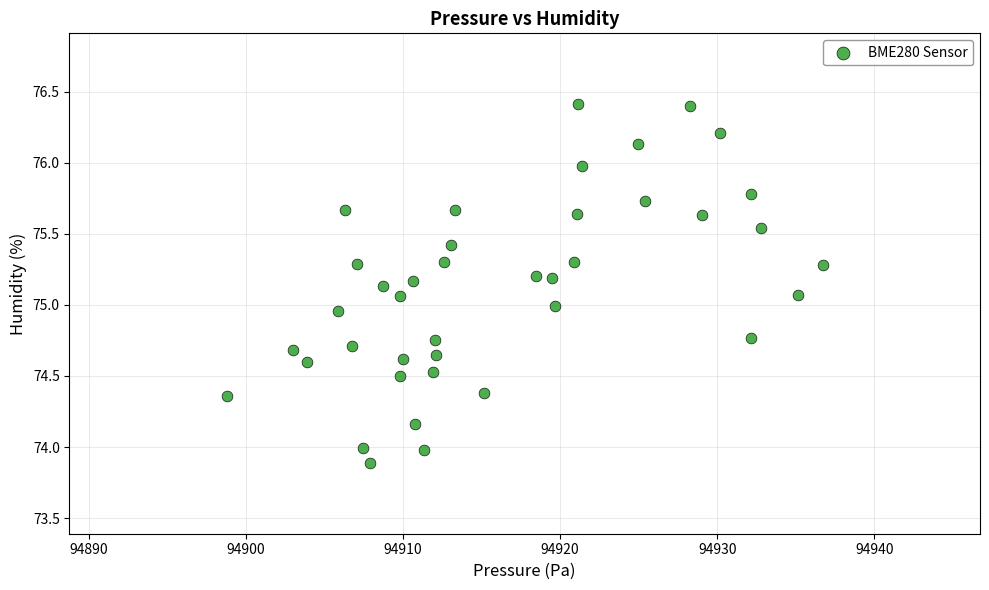

What is the range of Y values (max minus min)?

2.5